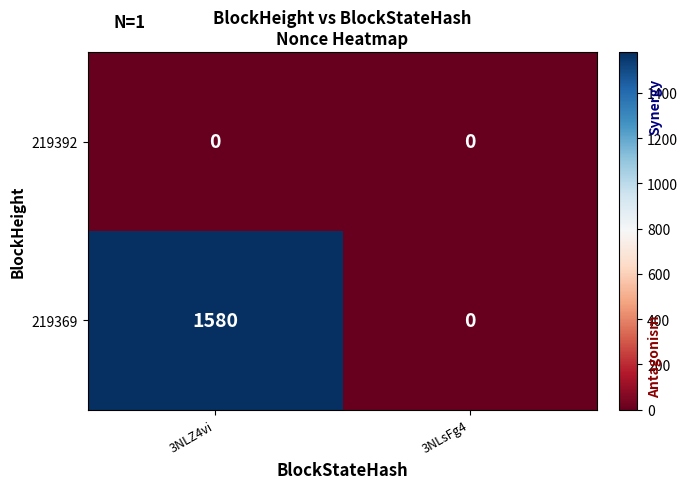

Which series has the largest total across all categories?

219369